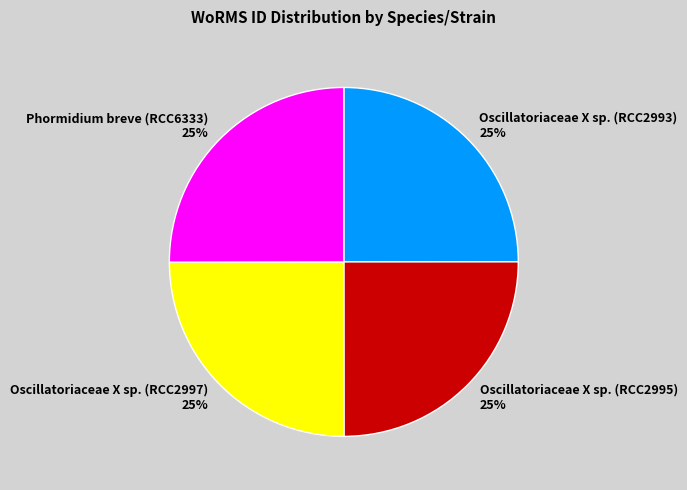

The Oscillatoriaceae X sp. (RCC2997) slice represents 25% of the pie. True or false?

True